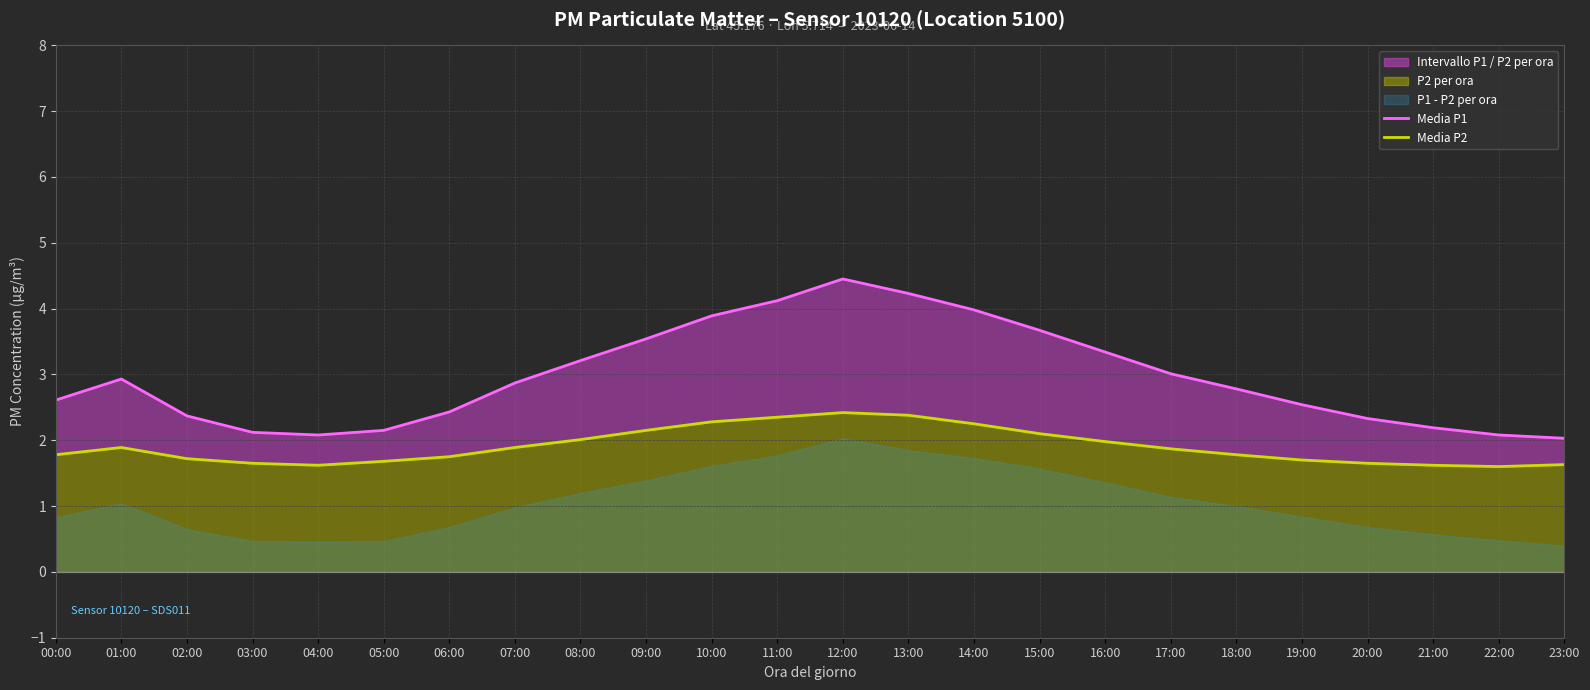

List the labels in order of Media P2 value, largest first.

12:00, 13:00, 11:00, 10:00, 14:00, 09:00, 15:00, 08:00, 16:00, 01:00, 07:00, 17:00, 00:00, 18:00, 06:00, 02:00, 19:00, 05:00, 03:00, 20:00, 23:00, 04:00, 21:00, 22:00